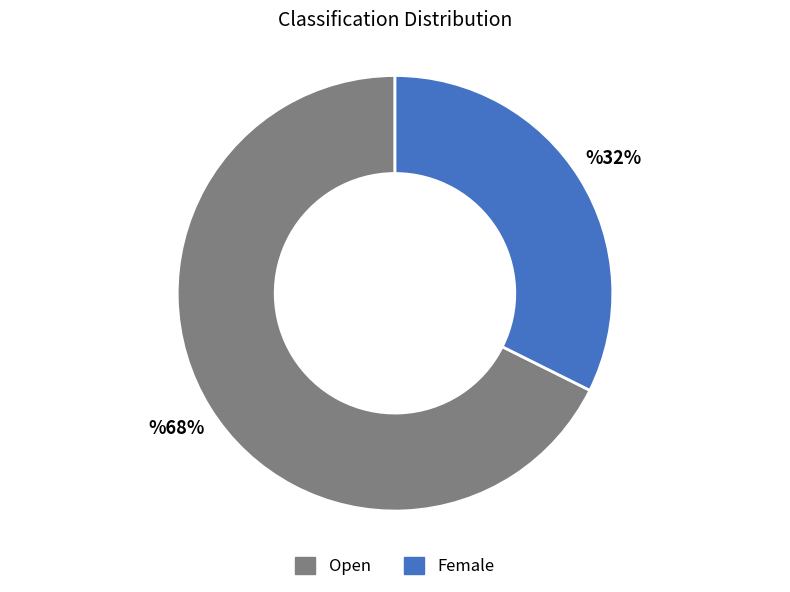

Is the sum of Female and Open greater than half?

Yes